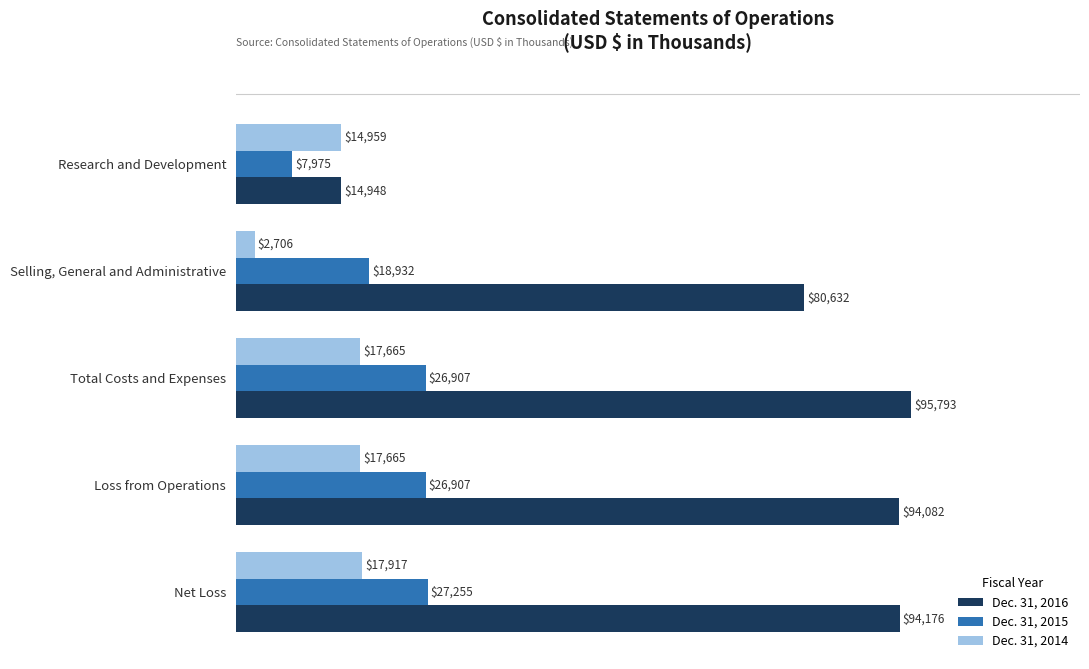

At which label does Dec. 31, 2015 reach its peak?

Net Loss